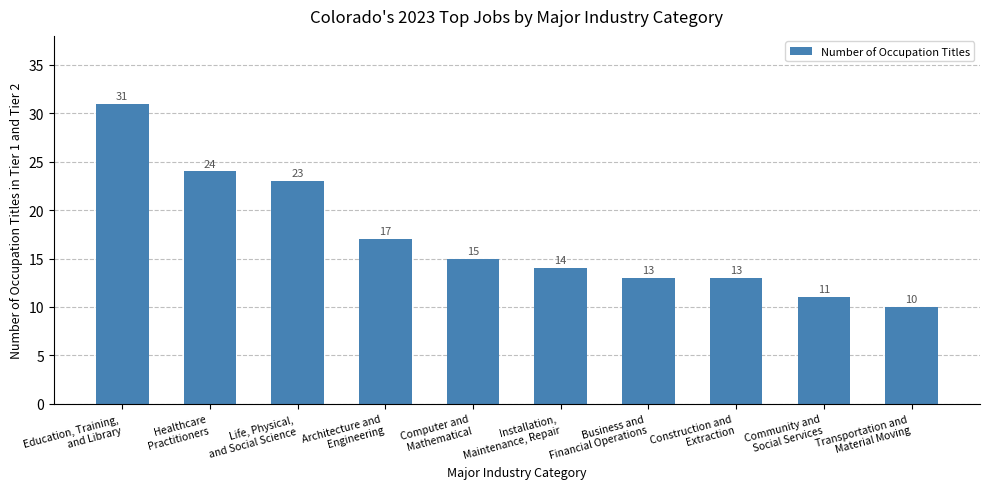

At which category does the chart reach its minimum across all series?

Transportation and
Material Moving